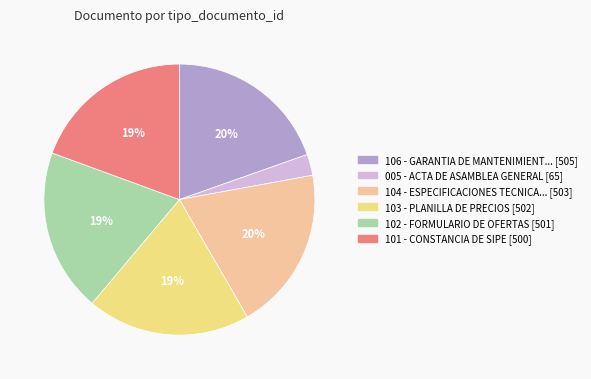

Does any single category account for the majority?

No